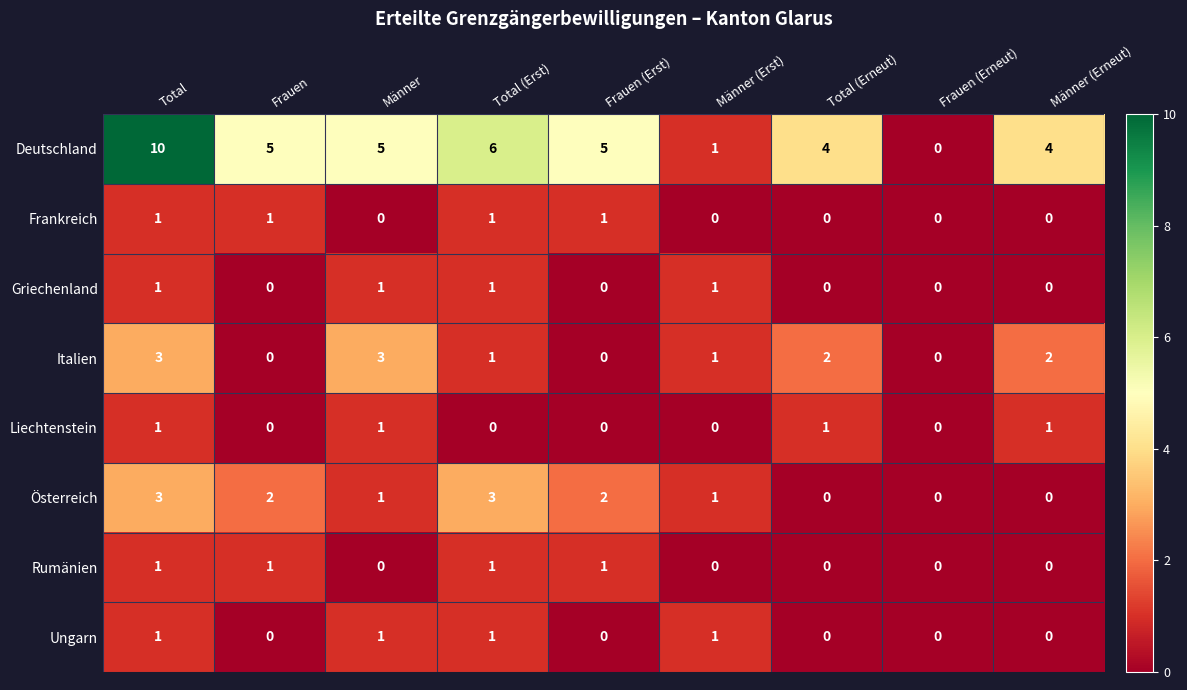

At which label does Österreich first exceed 1?

Total